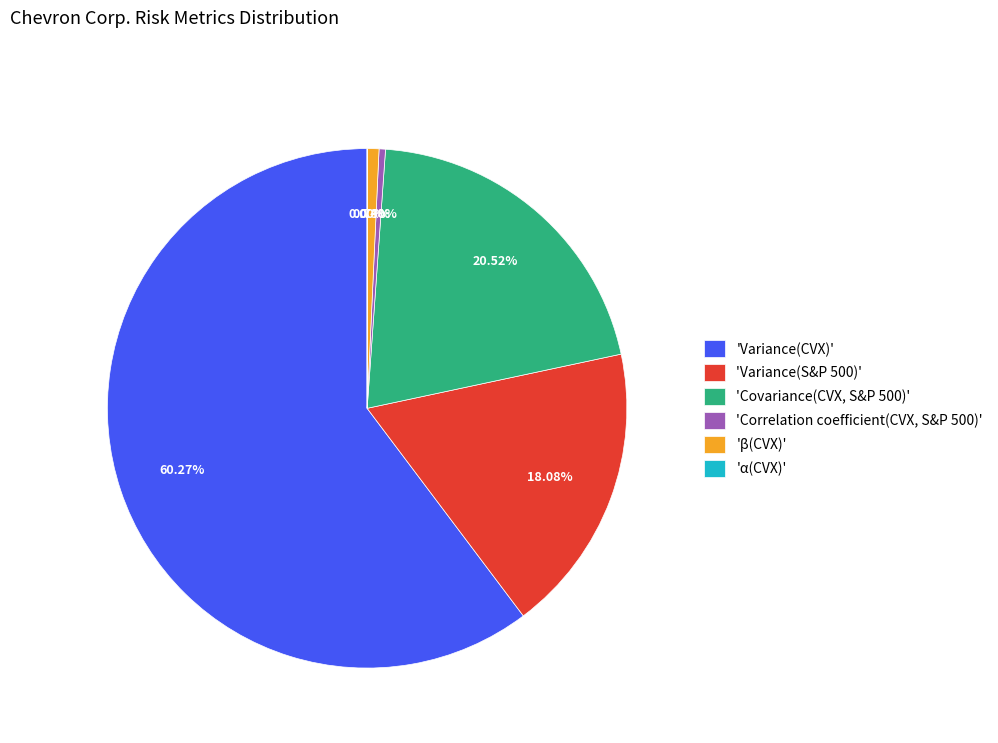

Do 'Variance(CVX)' and 'Covariance(CVX, S&P 500)' together represent more than half of the pie?

Yes